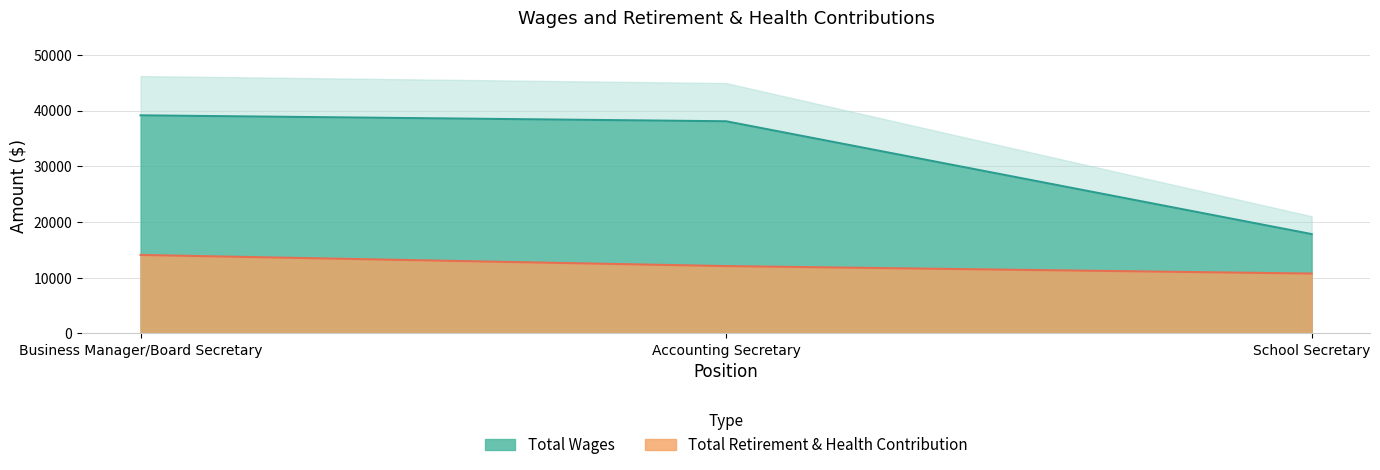

What is the difference between the maximum and second lowest values in the Total Retirement & Health Contribution series?

1998